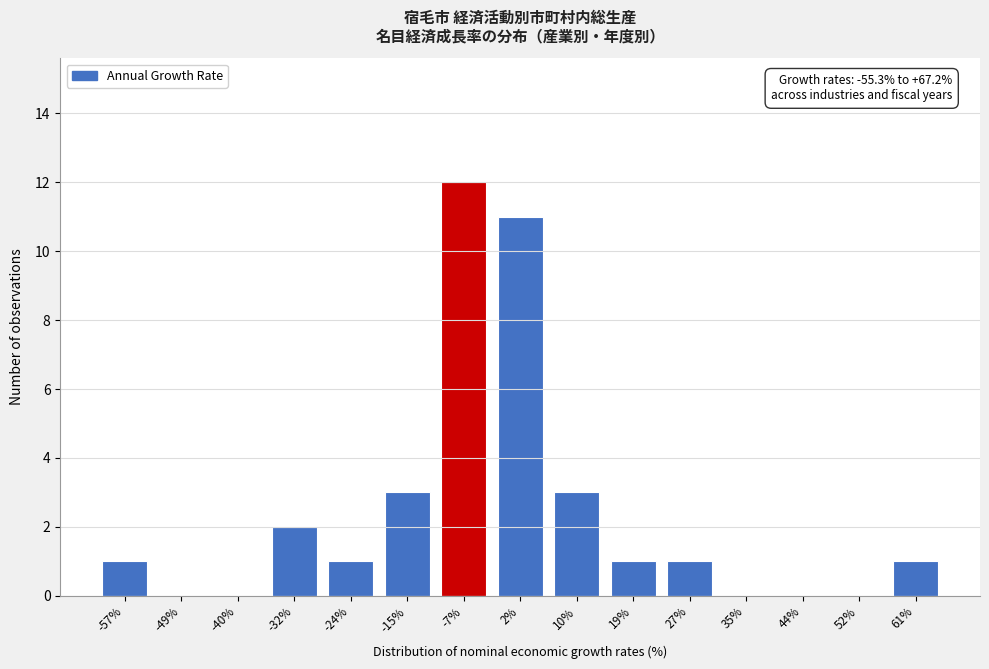

Reading left to right, what are all the values shown in this chart?

-57%=1	-49%=0	-40%=0	-32%=2	-24%=1	-15%=3	-7%=12	2%=11	10%=3	19%=1	27%=1	35%=0	44%=0	52%=0	61%=1